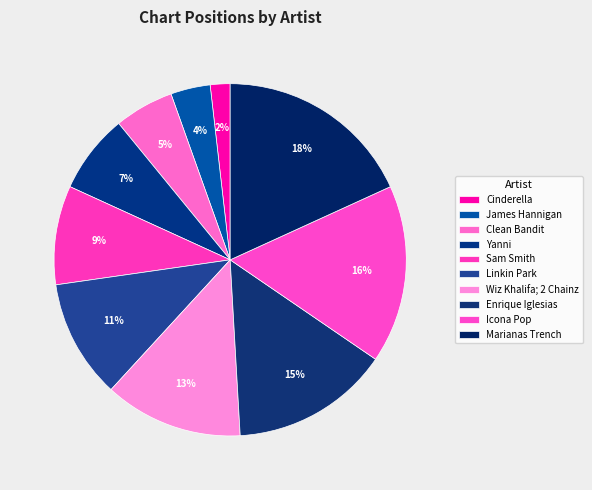

To the nearest percent, what is the average slice percentage?

10%